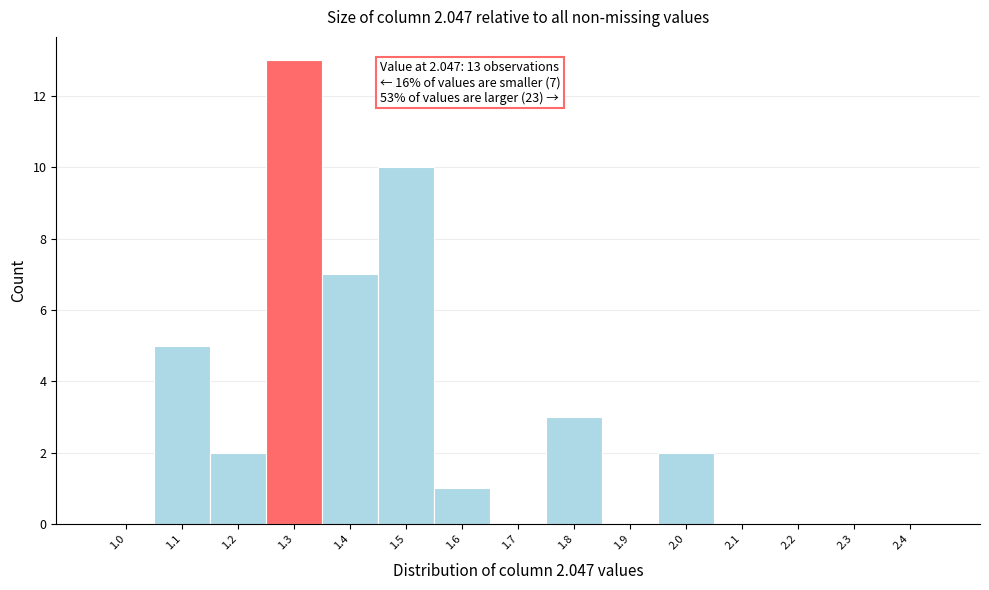

Reading left to right, what are all the values shown in this chart?

1.0=0	1.1=5	1.2=2	1.3=13	1.4=7	1.5=10	1.6=1	1.7=0	1.8=3	1.9=0	2.0=2	2.1=0	2.2=0	2.3=0	2.4=0